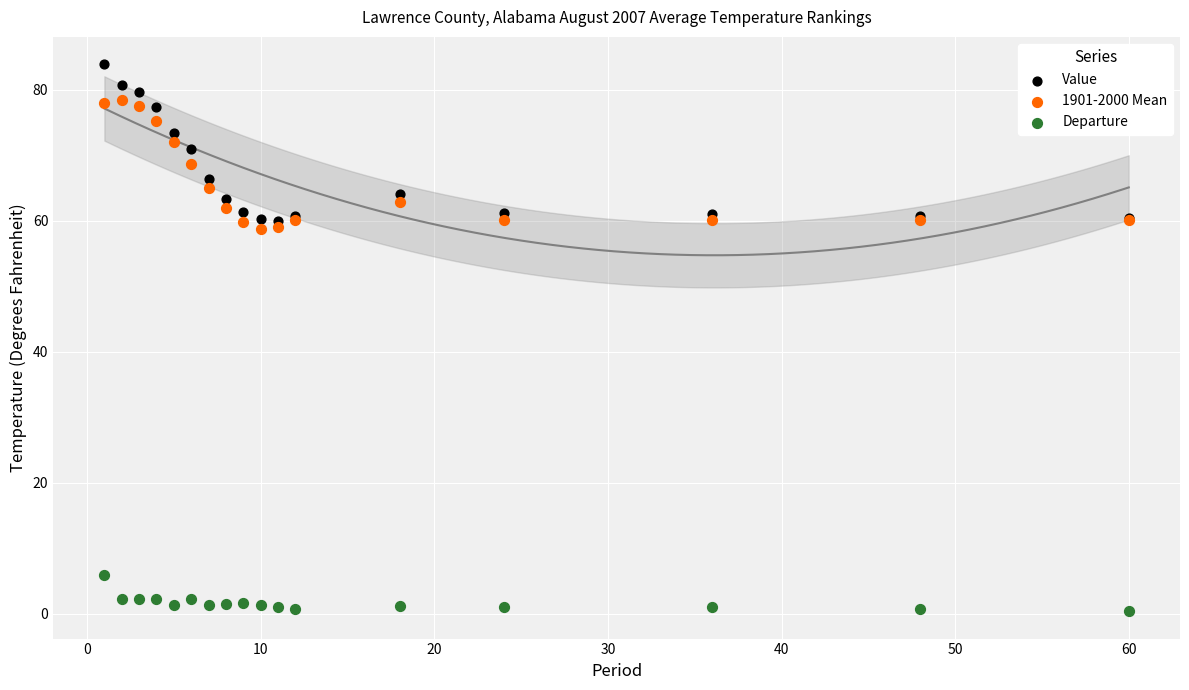

What are all the series names shown in the legend?

Value, 1901-2000 Mean, Departure